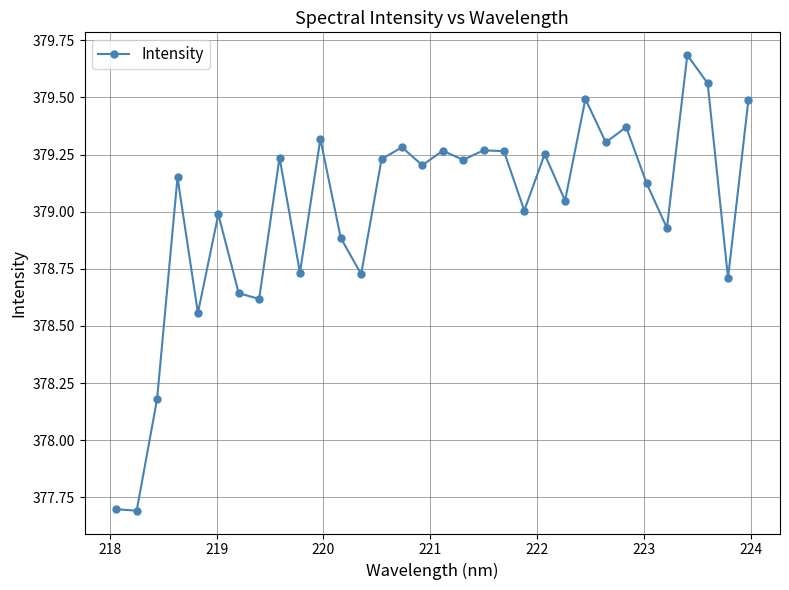

What is the smallest value displayed?

377.7